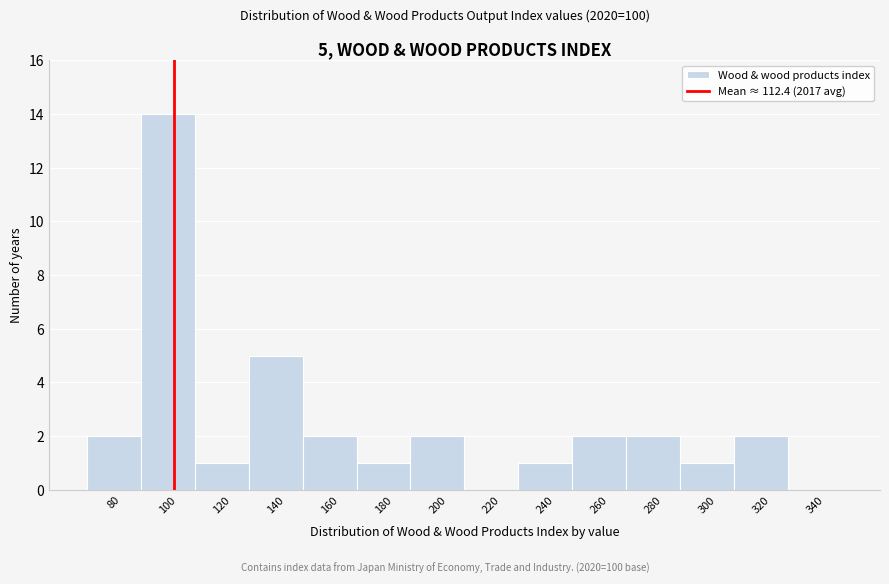

Reading left to right, list all the values displayed in this chart.

80=2	100=14	120=1	140=5	160=2	180=1	200=2	220=0	240=1	260=2	280=2	300=1	320=2	340=0